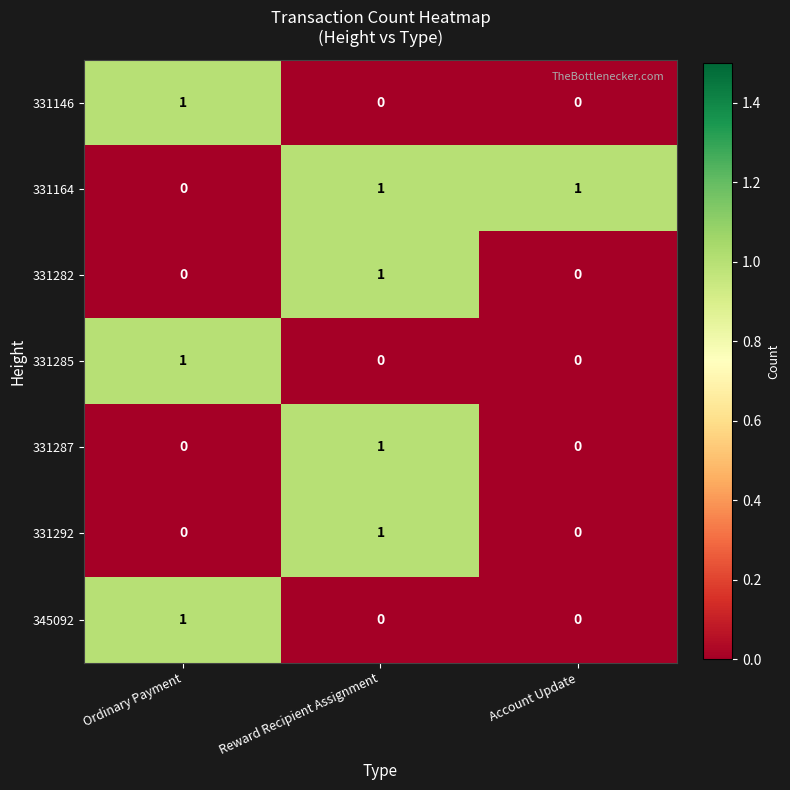

At which category is the sum across all series the highest?

Reward Recipient Assignment